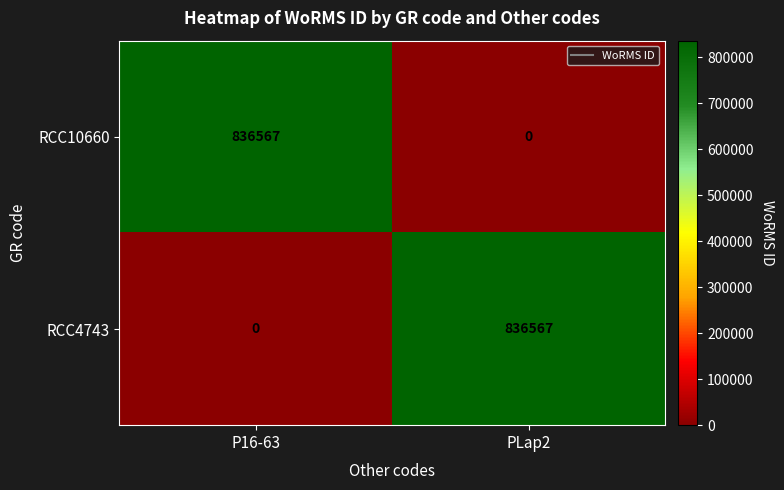

What is the difference between the highest and lowest values at PLap2?

836567